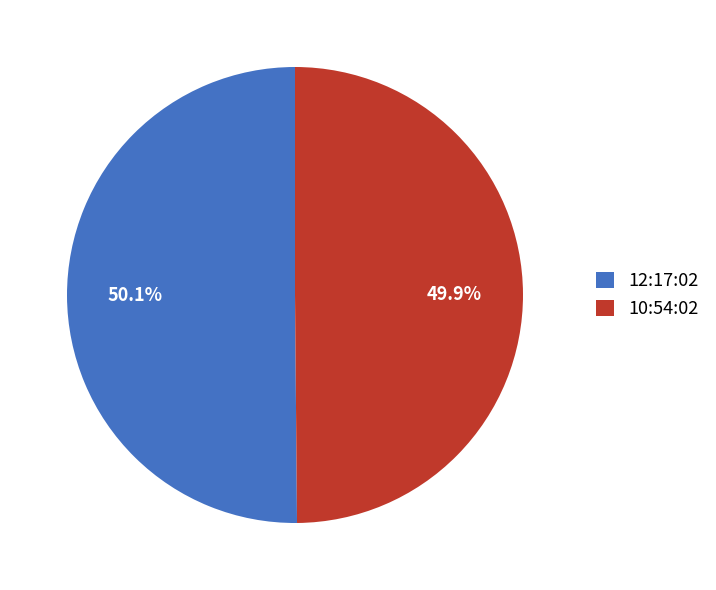

Is there a majority slice in this chart?

Yes